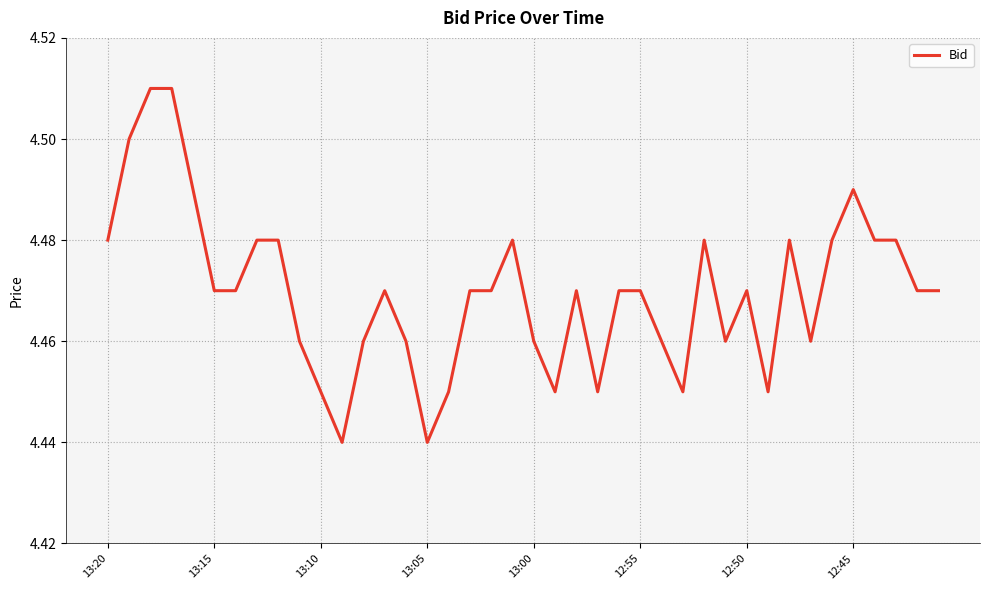

How many lines are shown in the chart?

1